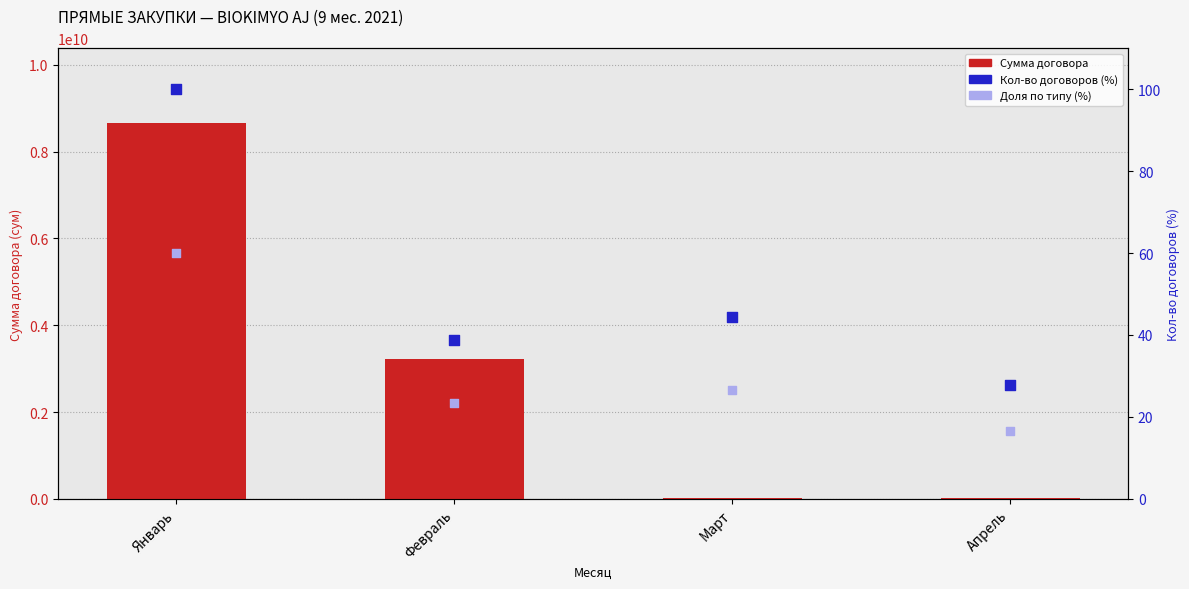

What are all the series names shown in the legend?

Сумма договора, Кол-во договоров (%), Доля по типу (%)